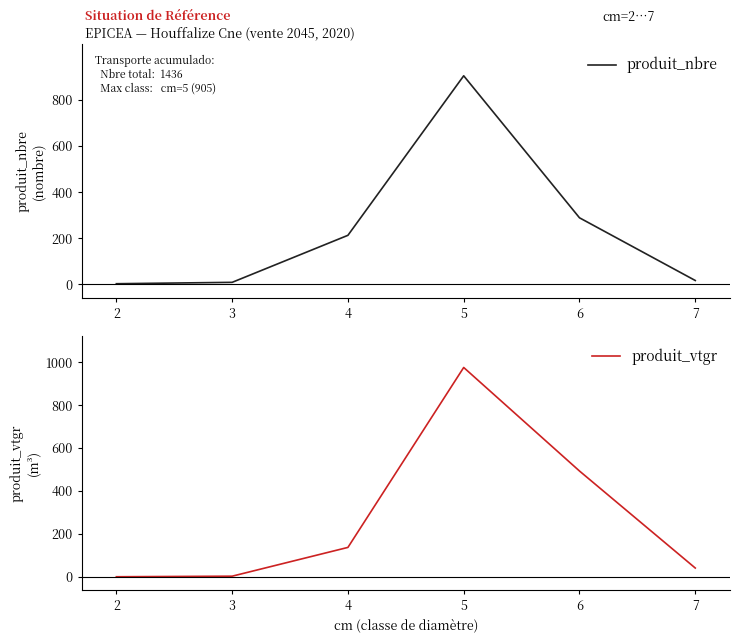

Rank the series by their maximum value, from highest to lowest.

produit_vtgr, produit_nbre